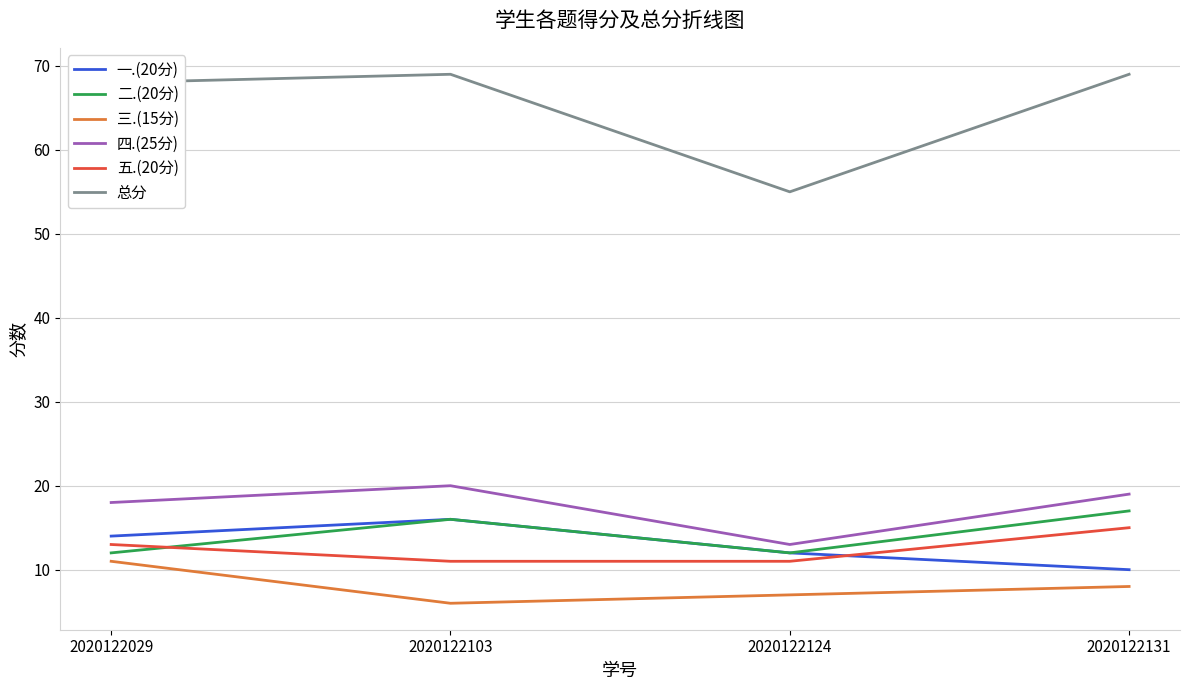

Is the value of 五.(20分) at 2020122029 greater than the value of 总分 at 2020122124?

No